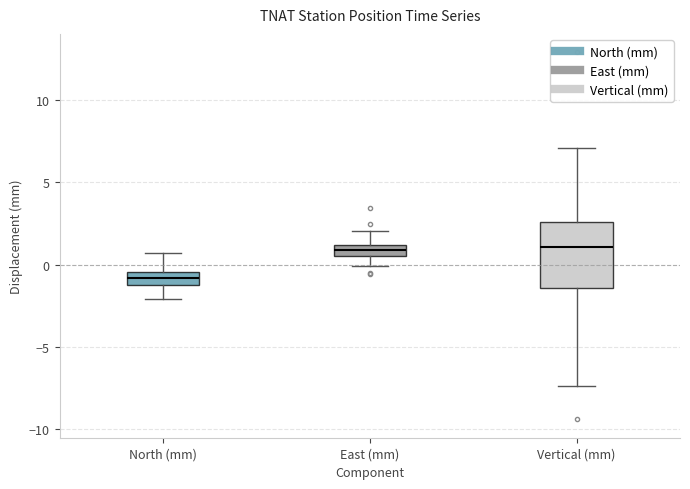

Where is the lower edge of the box for East (mm) on the y-axis? The values are not printed on the chart, so give them approximately, as read against the axis.

0.5